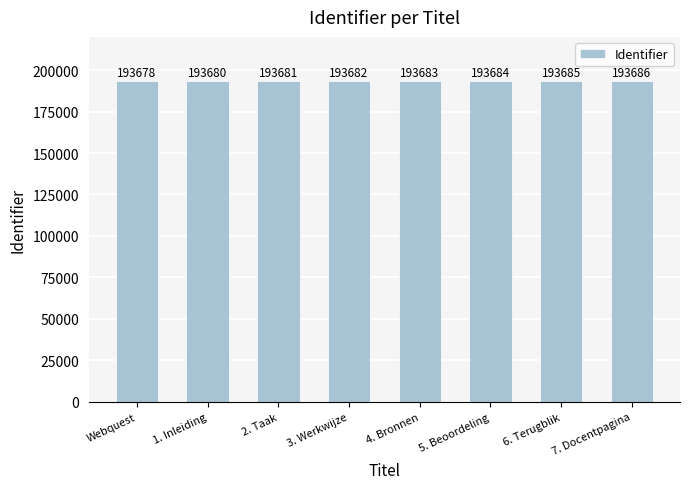

List the labels in order of value, smallest first.

Webquest, 1. Inleiding, 2. Taak, 3. Werkwijze, 4. Bronnen, 5. Beoordeling, 6. Terugblik, 7. Docentpagina